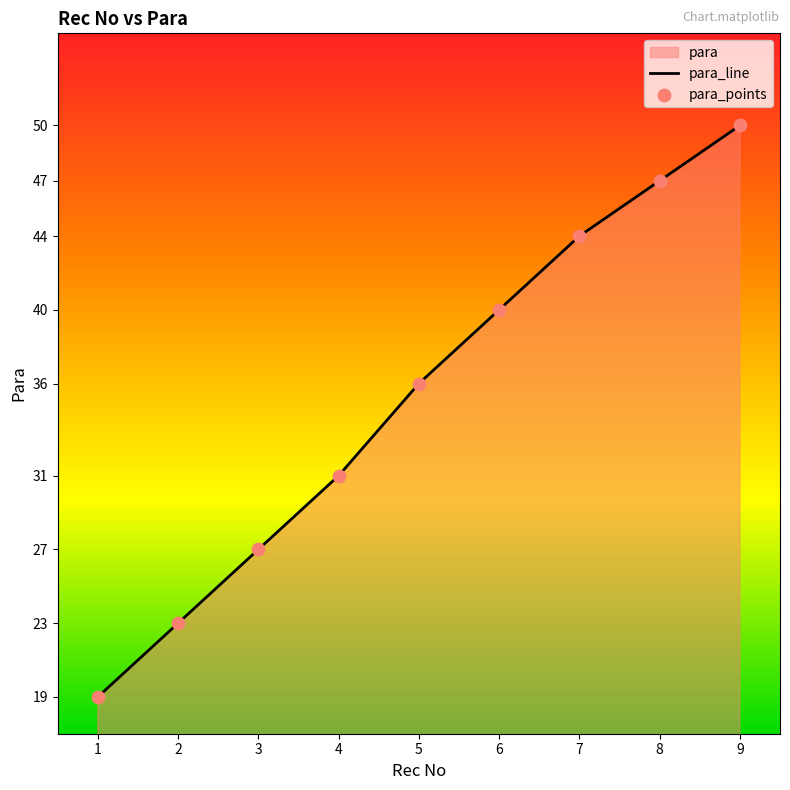

Which series has the largest Y range (max minus min)?

para_line